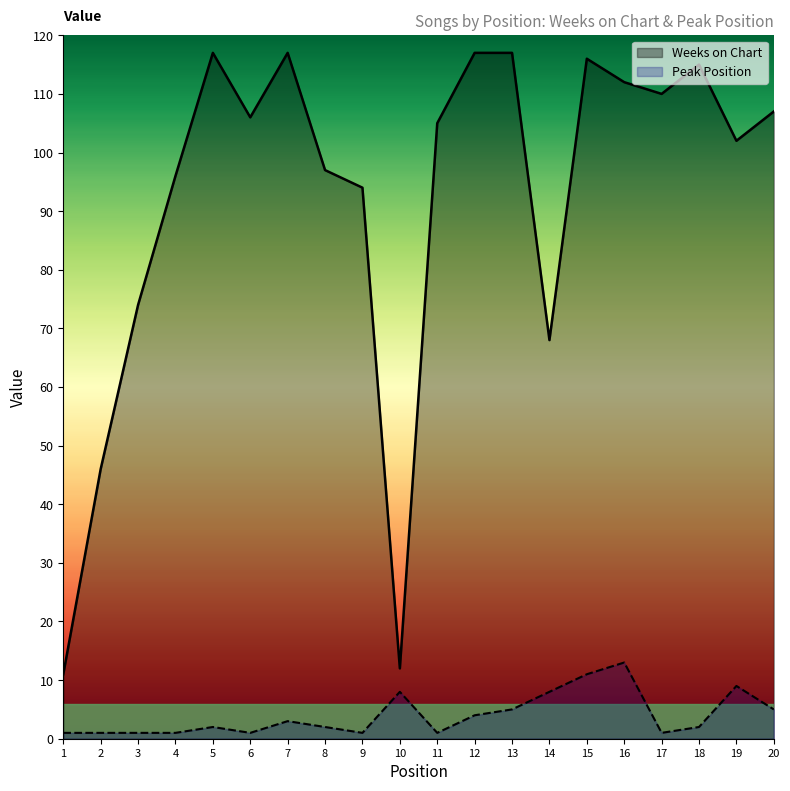

True or false: Weeks on Chart and Peak Position intersect in this chart.

False